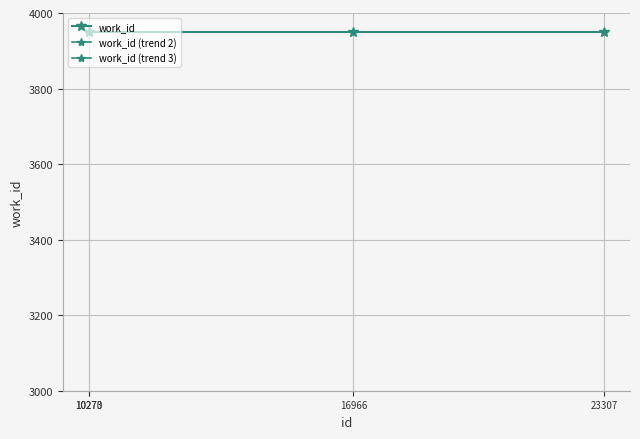

What is the sum of the work_id values at 16966 and 10273?

7898.0